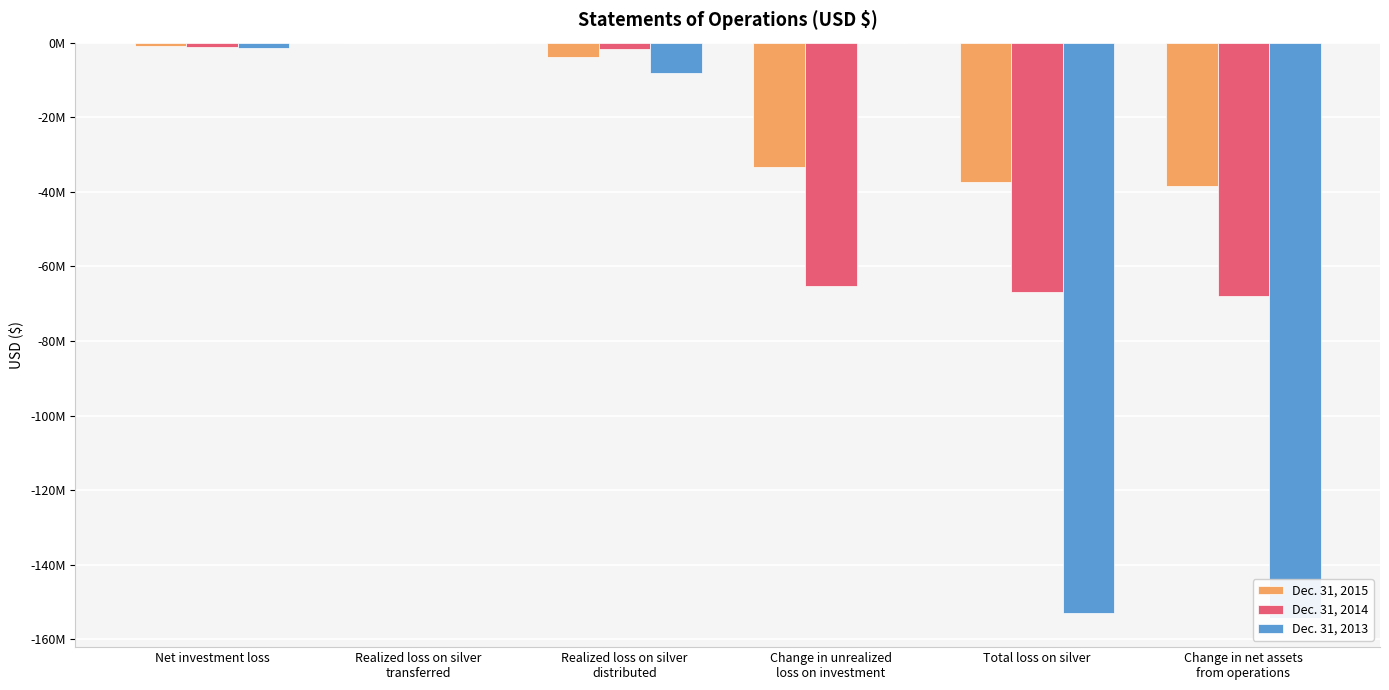

What is the smallest value displayed?

-154356000